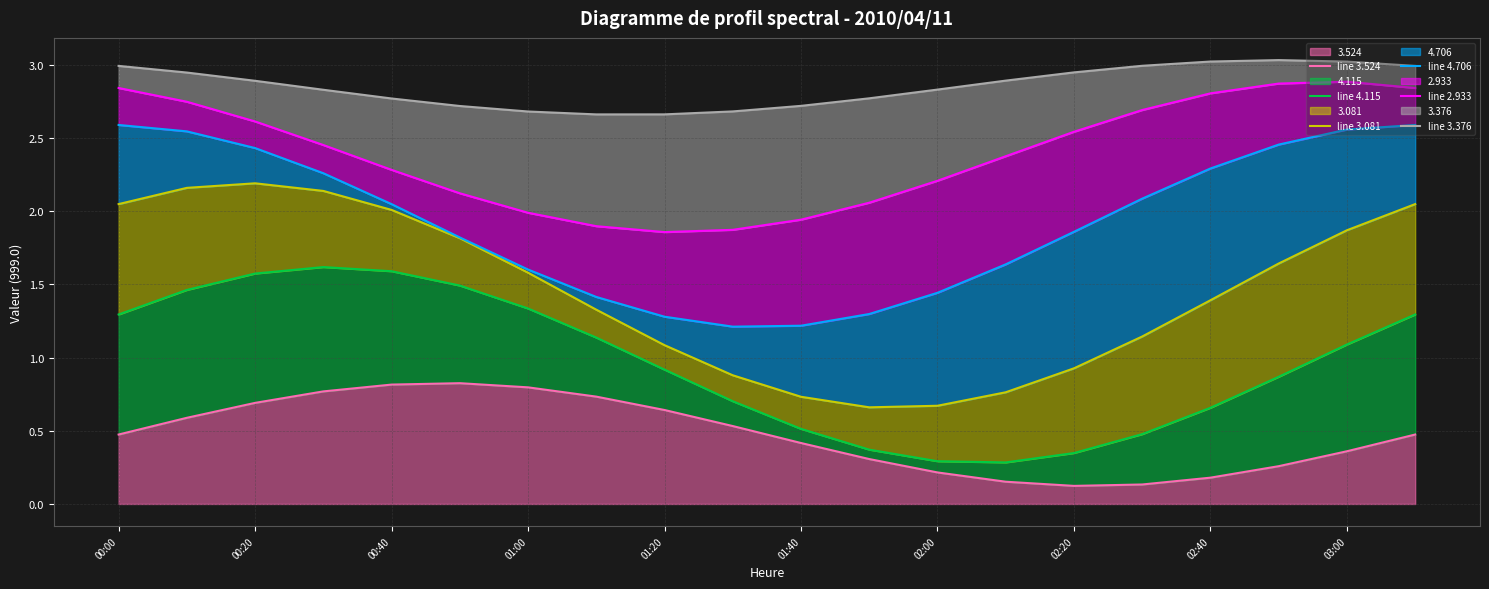

The line 2.933 series shows 2.7 at 15. True or false?

True